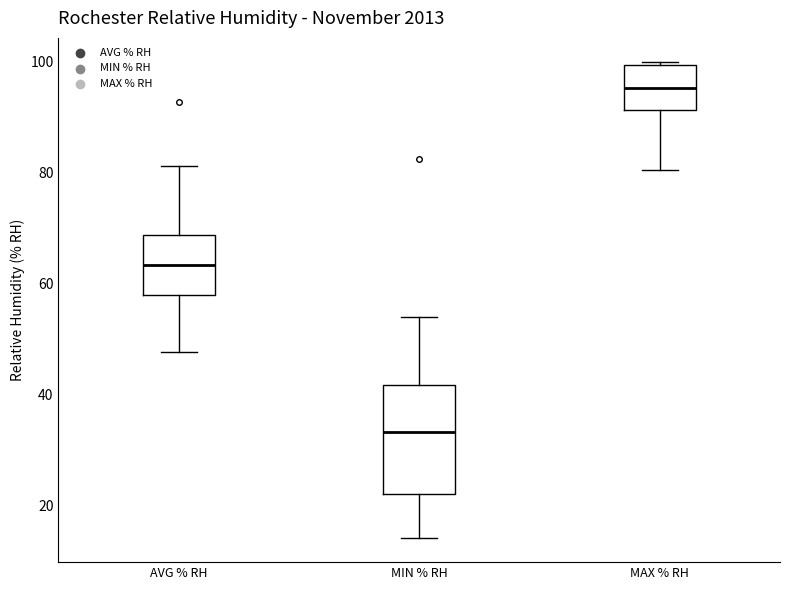

Comparing the boxes themselves (not the whiskers), which one is the tallest?

MIN % RH